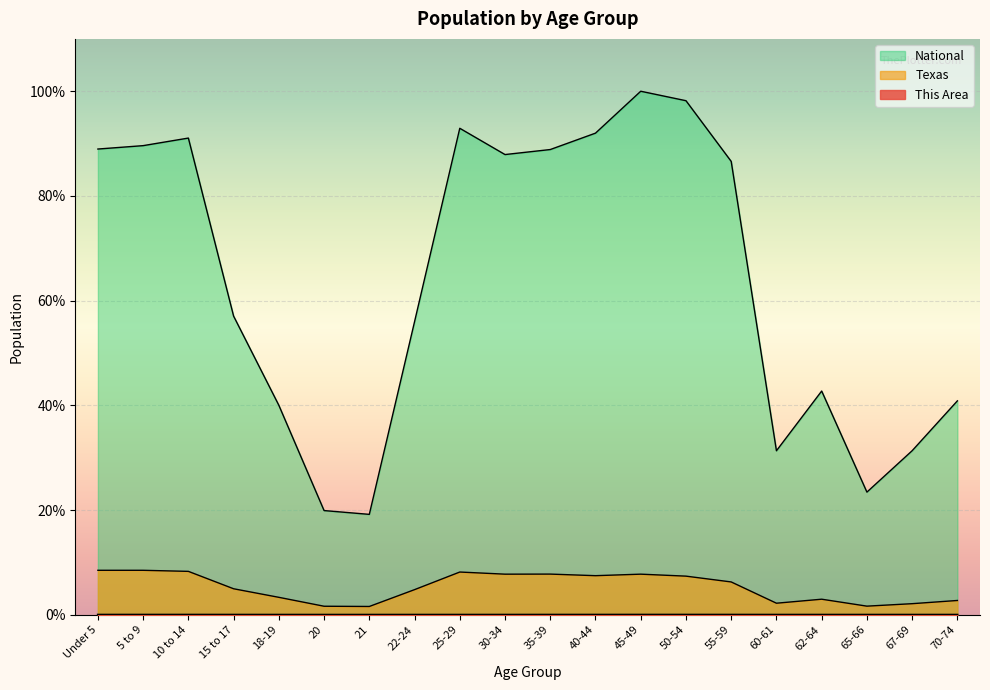

Reading left to right, transcribe all the data shown in this chart.

This Area: 0.0	0.0	0.0	0.0	0.0	0.0	0.0	0.0	0.0	0.0	0.0	0.0	0.0	0.0	0.0	0.0	0.0	0.0	0.0	0.0
Texas: 8.5	8.5	8.3	5.0	3.3	1.6	1.6	4.8	8.2	7.8	7.8	7.5	7.8	7.4	6.3	2.2	3.0	1.6	2.1	2.7
National: 89.0	89.6	91.1	57.0	40.0	19.9	19.2	56.0	92.9	87.9	88.9	92.0	100.0	98.2	86.6	31.3	42.7	23.4	31.3	40.9